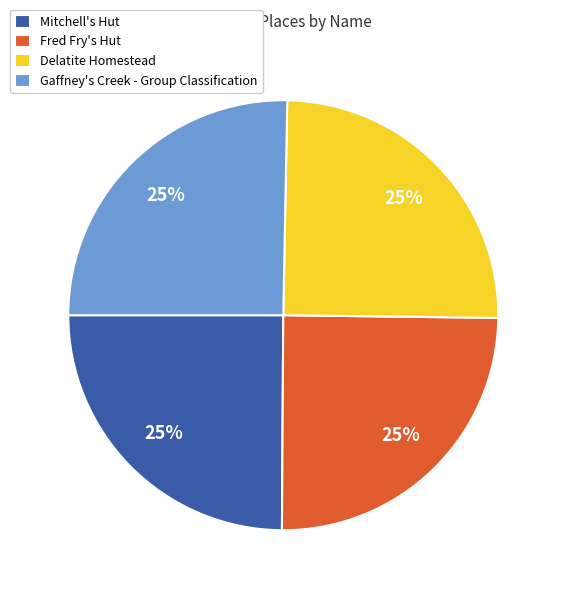

What percentage is the Mitchell's Hut slice, to the nearest percent?

25%